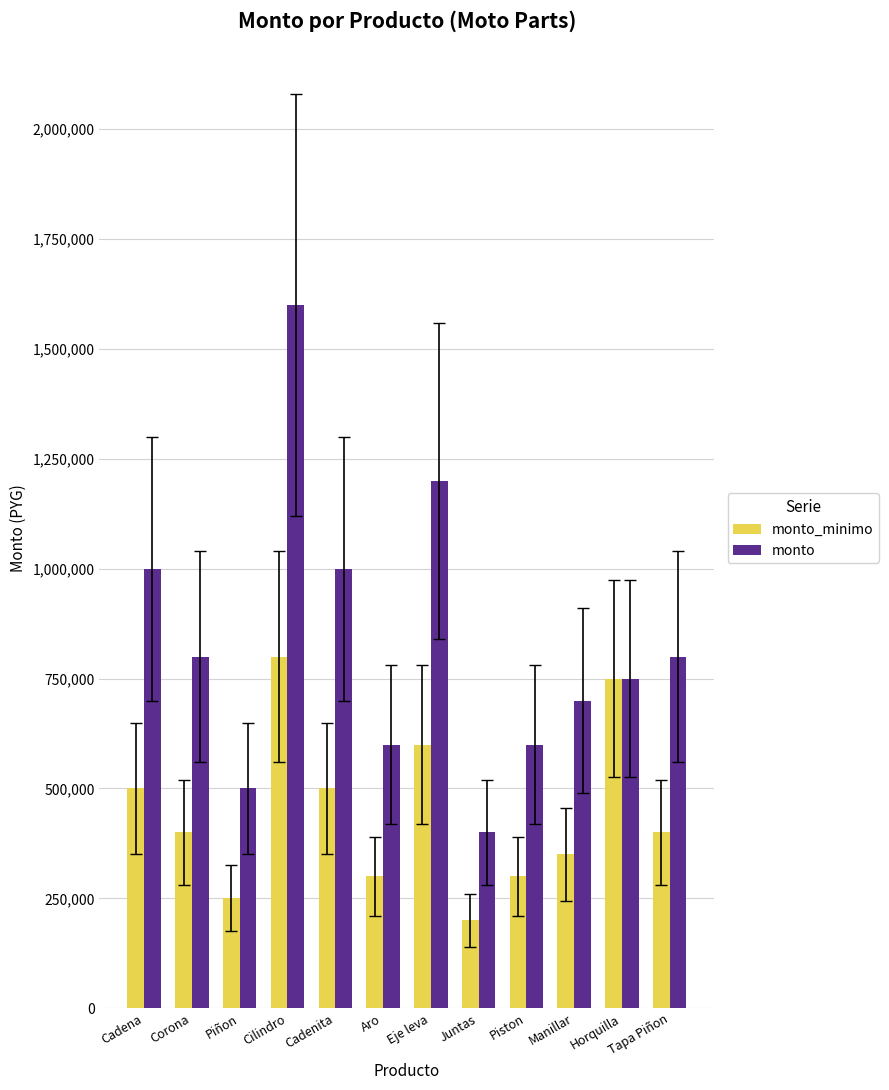

What is the difference between the highest and lowest values at Corona?

400000